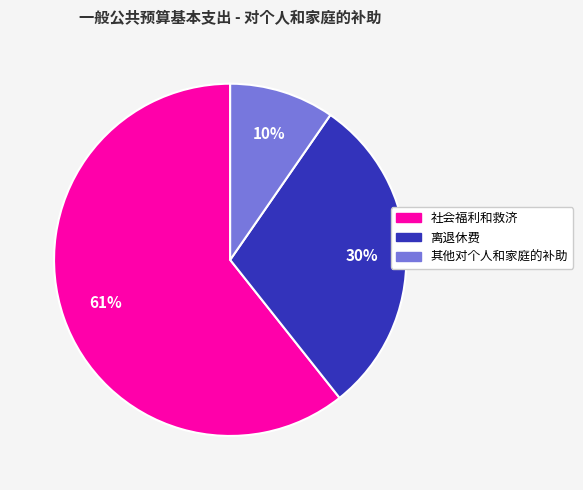

Which slice is the smallest?

其他对个人和家庭的补助